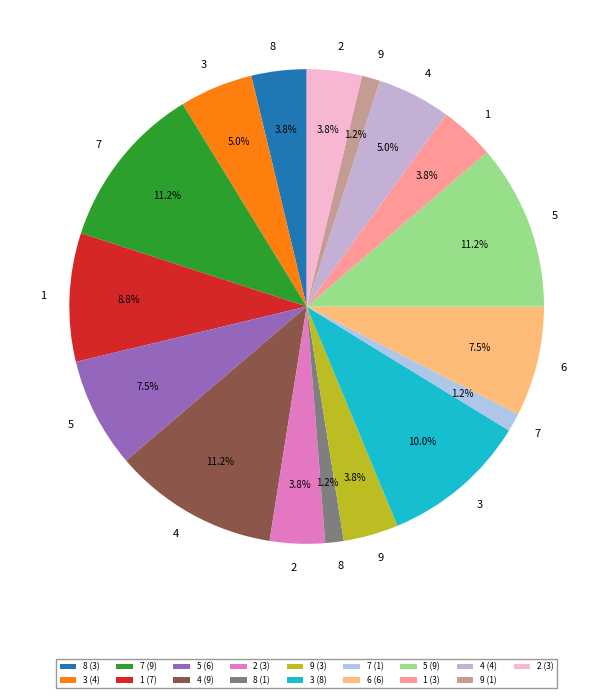

How many segments does this pie chart have?

17